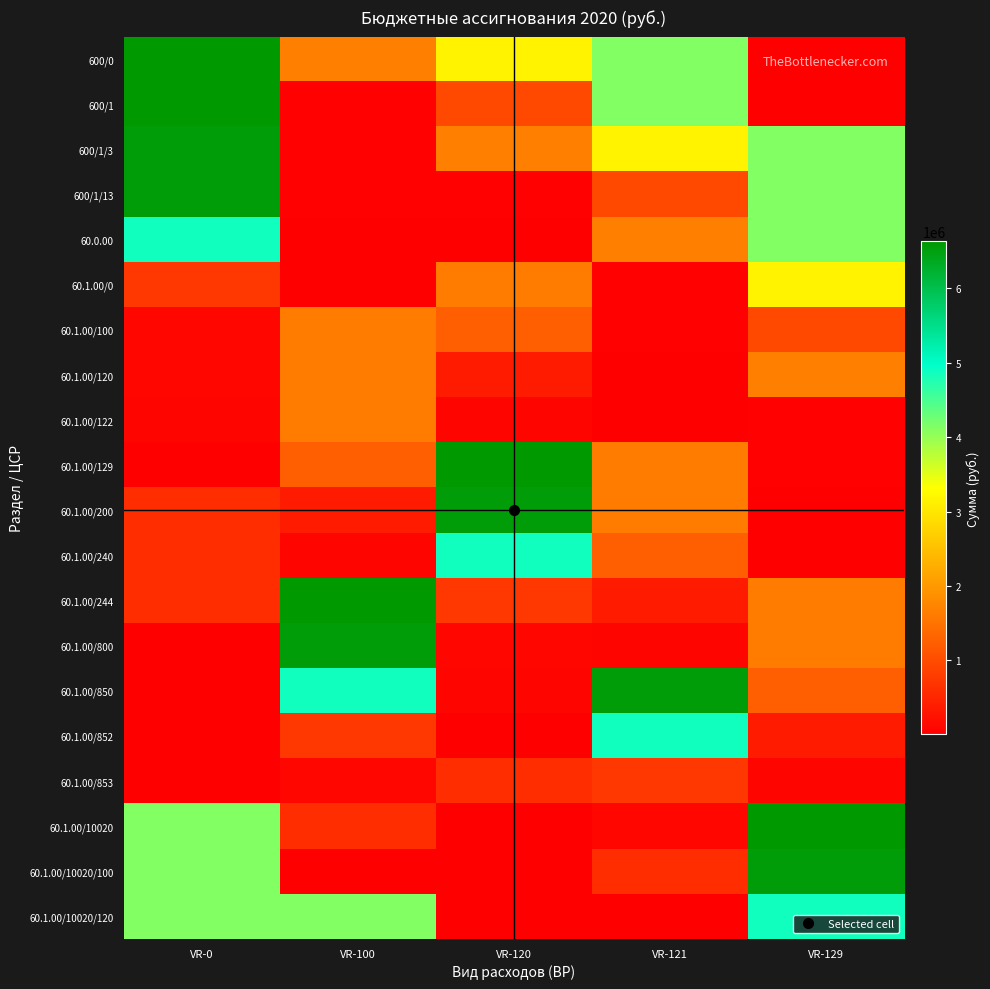

At which category does the chart reach its minimum across all series?

VR-129